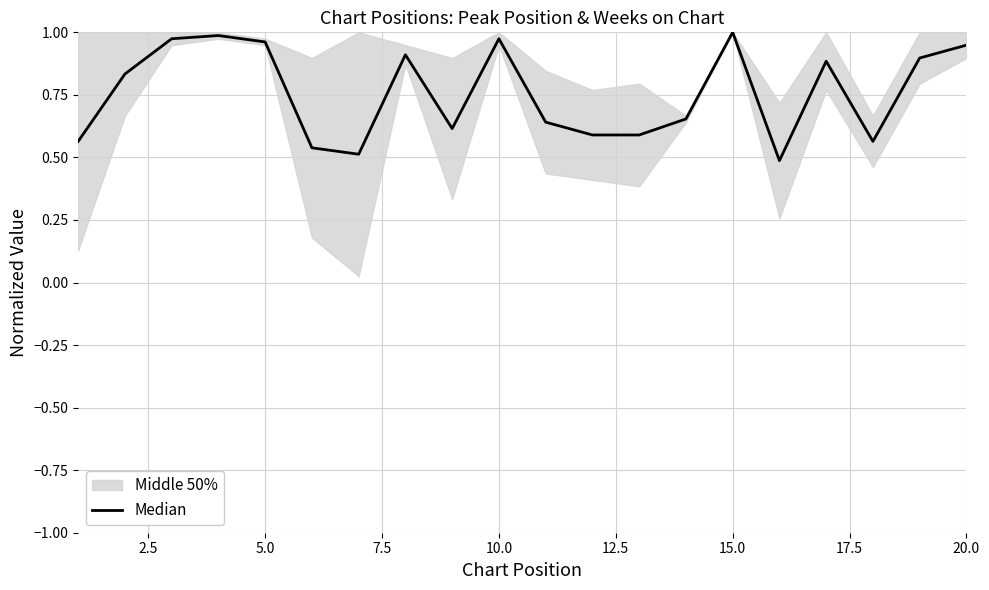

What is the smallest value displayed?

0.5